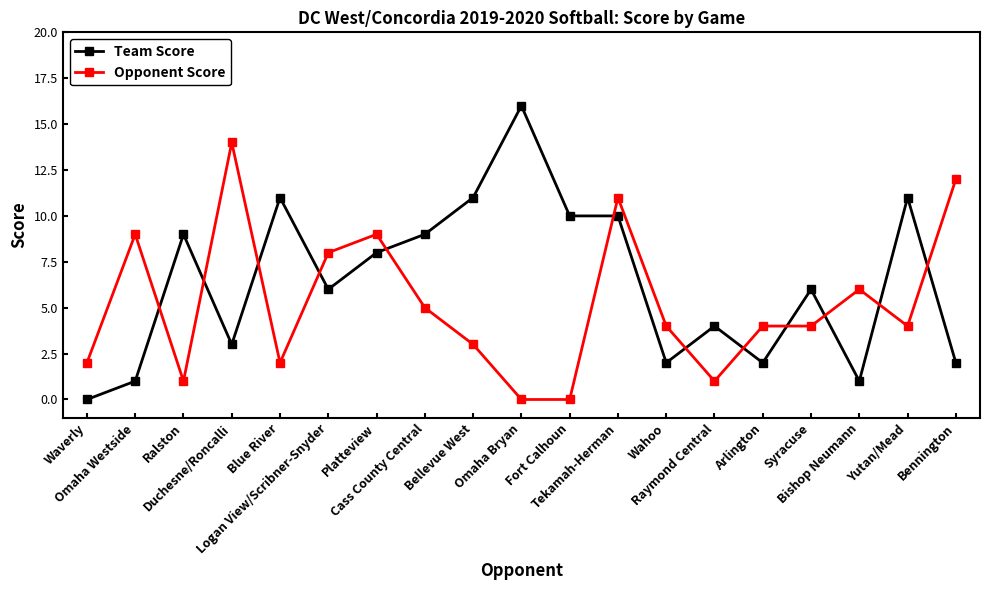

What is the difference between the maximum and minimum values in the Team Score series?

16